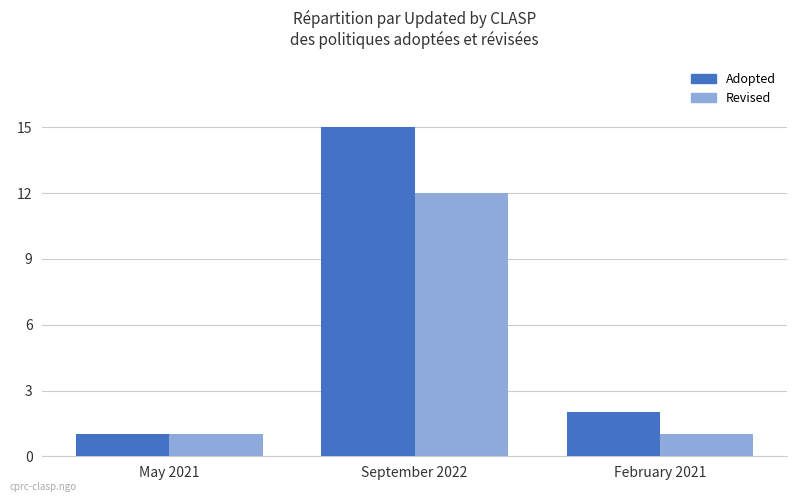

At which label does Adopted reach its peak?

September 2022